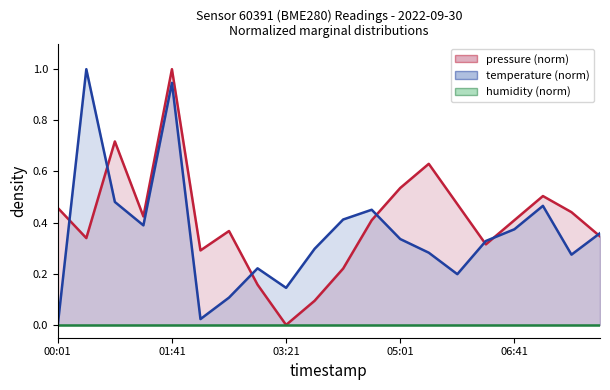

True or false: temperature has more than 0 interior local peaks.

True